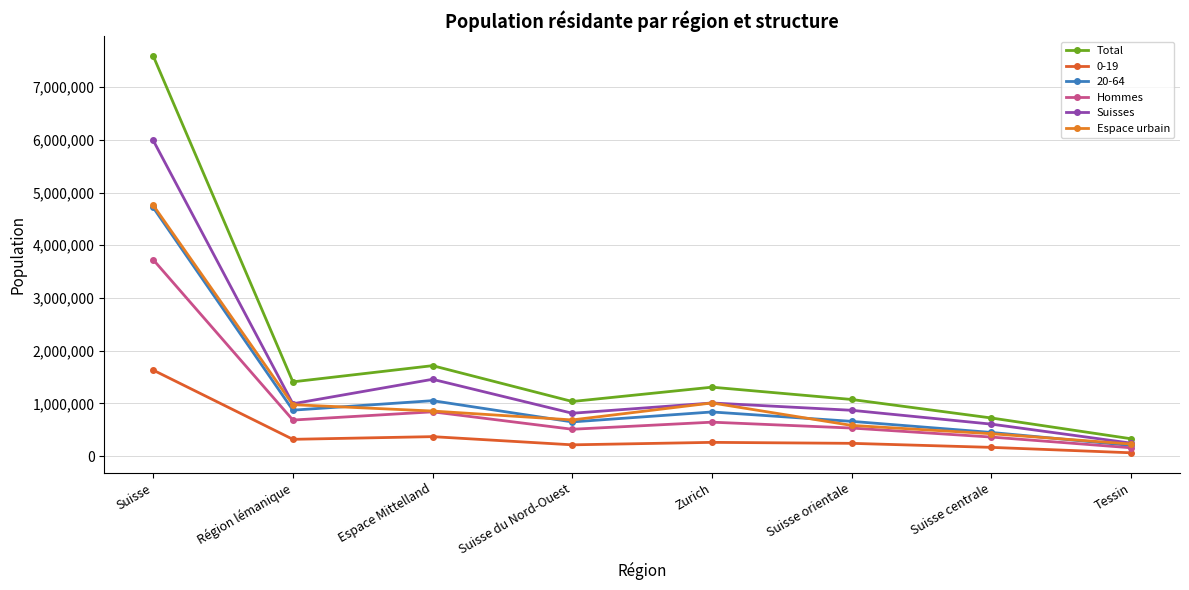

Which label corresponds to the largest value in the chart?

Suisse